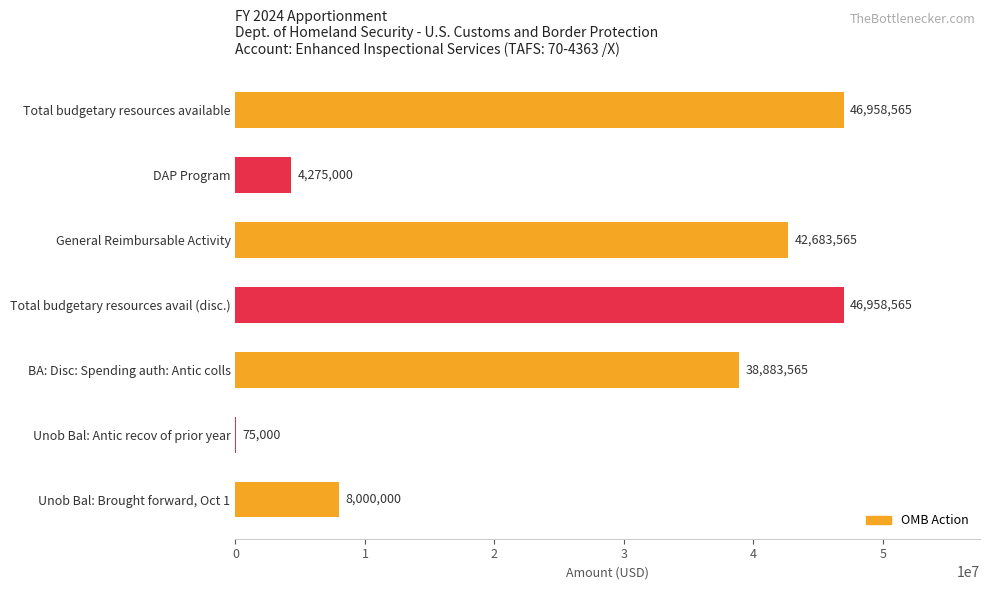

Approximately how many times larger is the value at DAP Program compared to Unob Bal: Antic recov of prior year?

57.0